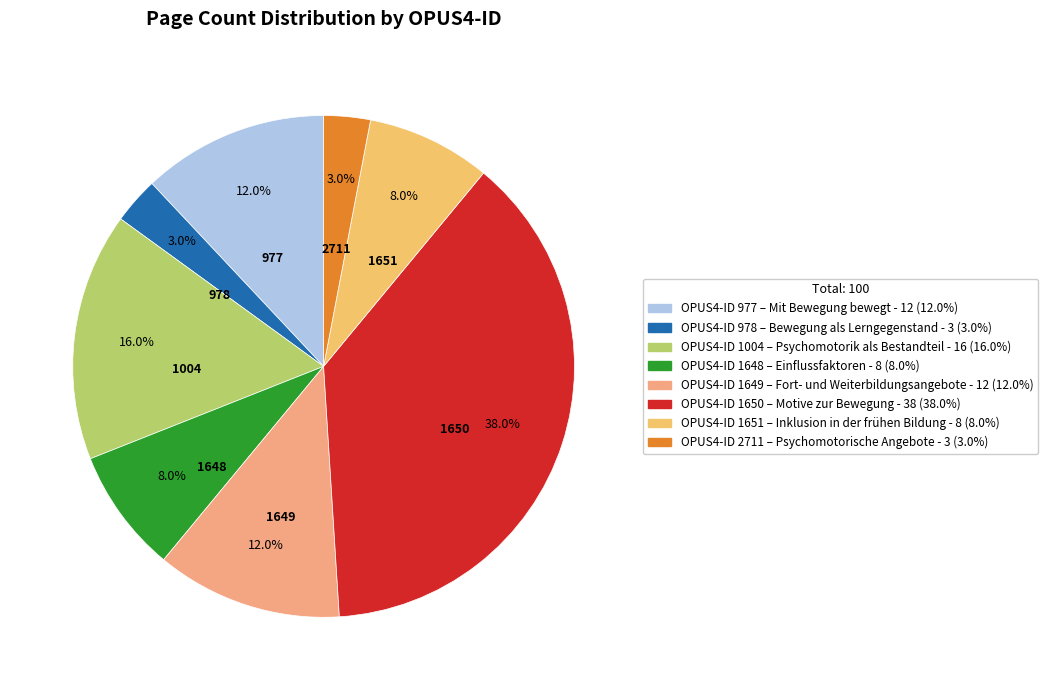

Count the number of slices in the pie.

8